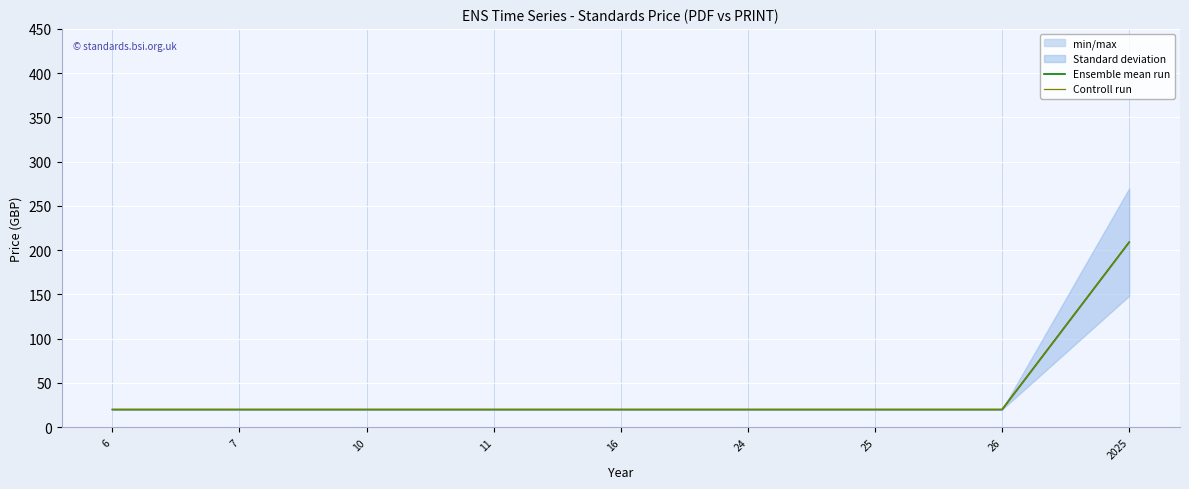

How many data points does each series have?

9